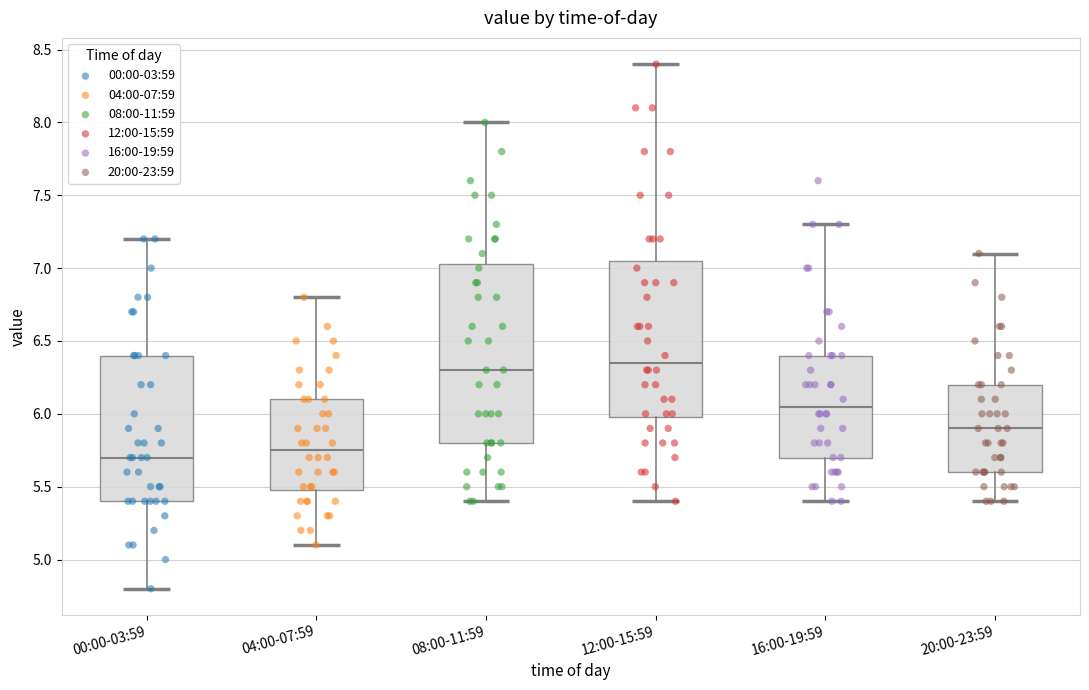

Reading left to right, transcribe this box plot: for each box, give where its median line is, the range the box spans, and where its two whiskers end, as read against the y-axis. The values are not printed on the chart, so give them approximately, as read against the axis.

00:00-03:59: median 5.70, box 5.40 to 6.40, whiskers 4.80 to 7.20
04:00-07:59: median 5.75, box 5.50 to 6.10, whiskers 5.10 to 6.80
08:00-11:59: median 6.30, box 5.80 to 7.05, whiskers 5.40 to 8.00
12:00-15:59: median 6.35, box 6.00 to 7.05, whiskers 5.40 to 8.40
16:00-19:59: median 6.05, box 5.70 to 6.40, whiskers 5.40 to 7.30
20:00-23:59: median 5.90, box 5.60 to 6.20, whiskers 5.40 to 7.10